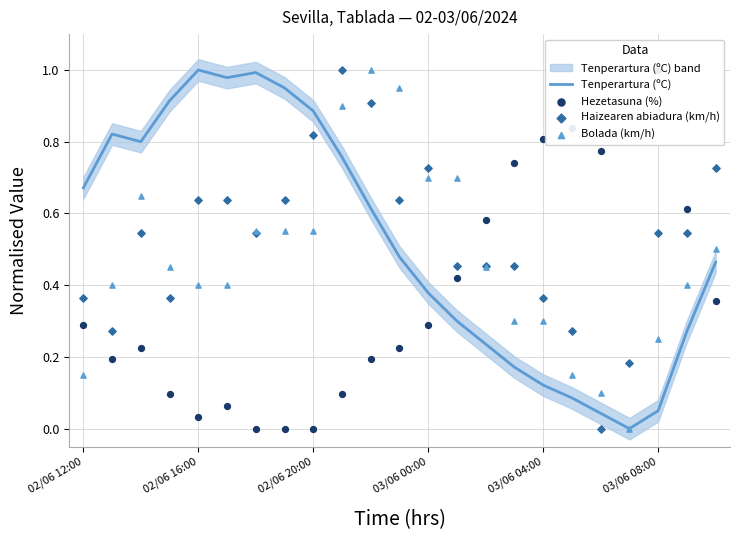

At which category is the sum across all series the highest?

9